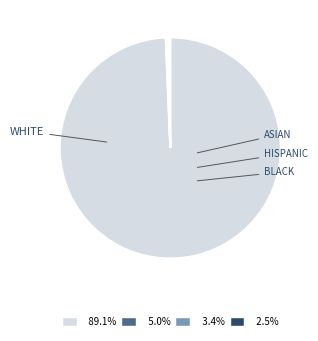

Does any single category account for the majority?

Yes